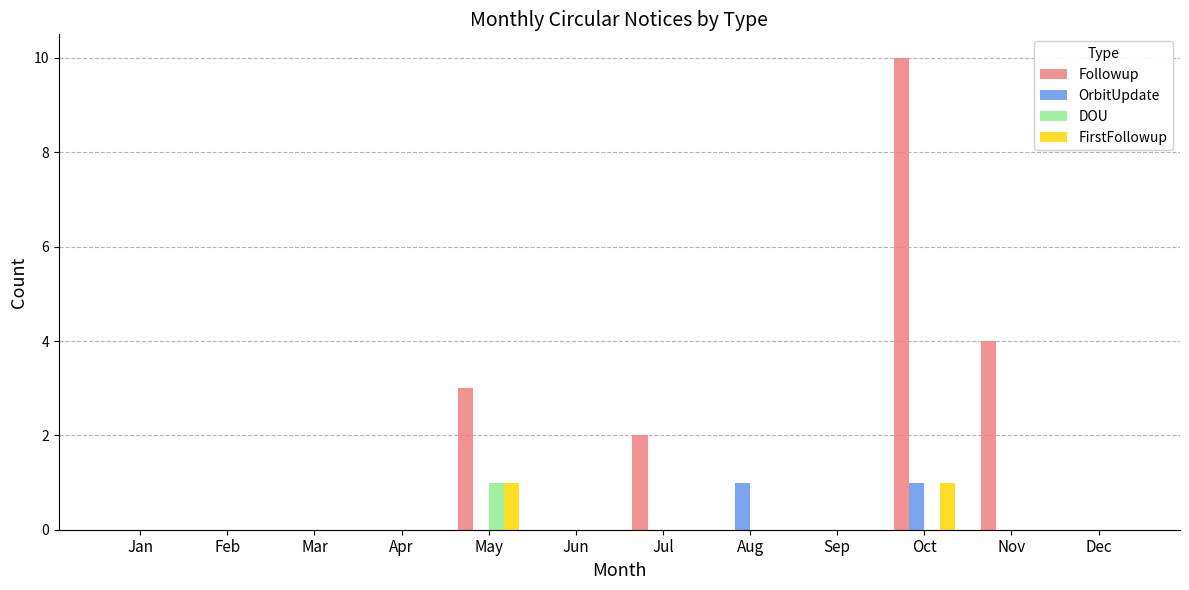

Reading left to right, extract all data points from this chart.

Followup: 0	0	0	0	3	0	2	0	0	10	4	0
OrbitUpdate: 0	0	0	0	0	0	0	1	0	1	0	0
DOU: 0	0	0	0	1	0	0	0	0	0	0	0
FirstFollowup: 0	0	0	0	1	0	0	0	0	1	0	0